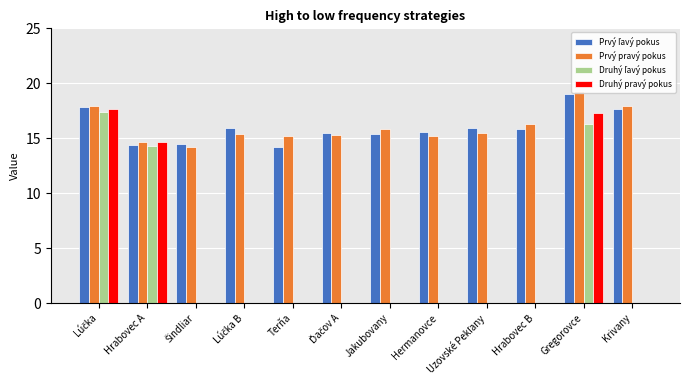

The Prvý ľavý pokus series shows 24.5 at Hrabovec B. True or false?

False